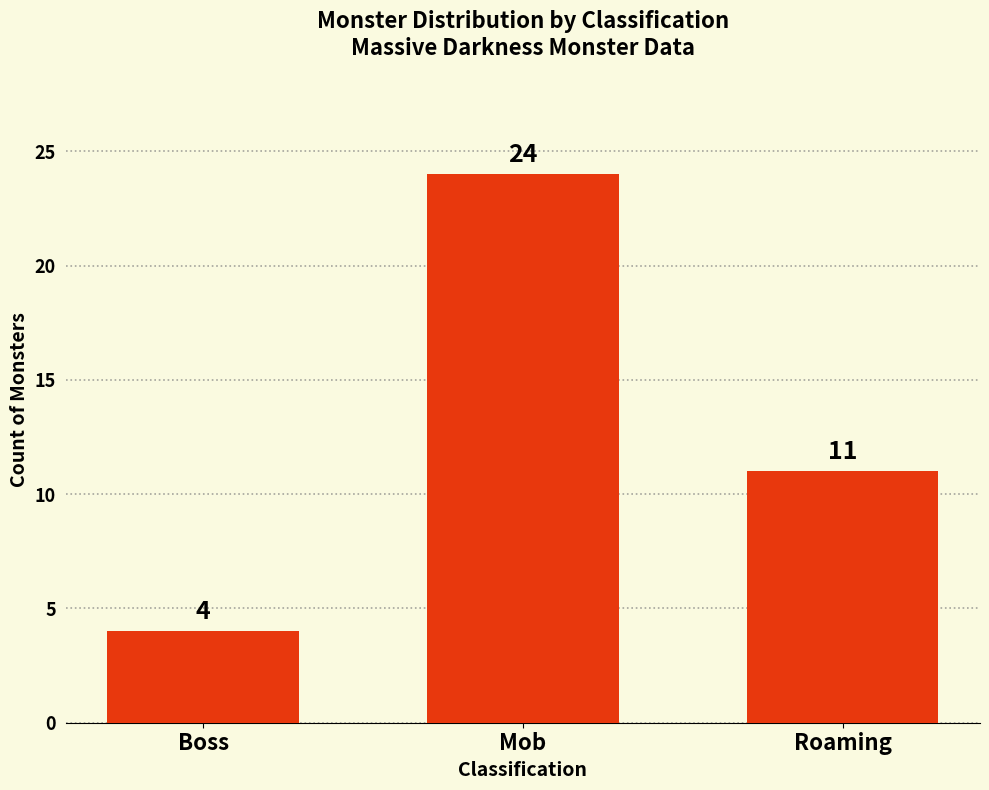

How many data points are less than 11?

1